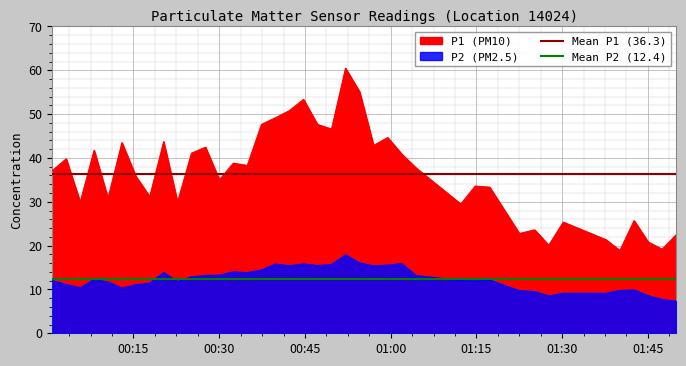

True or false: Mean P2 (12.4) has a value of 18.8 at 00:15.

False